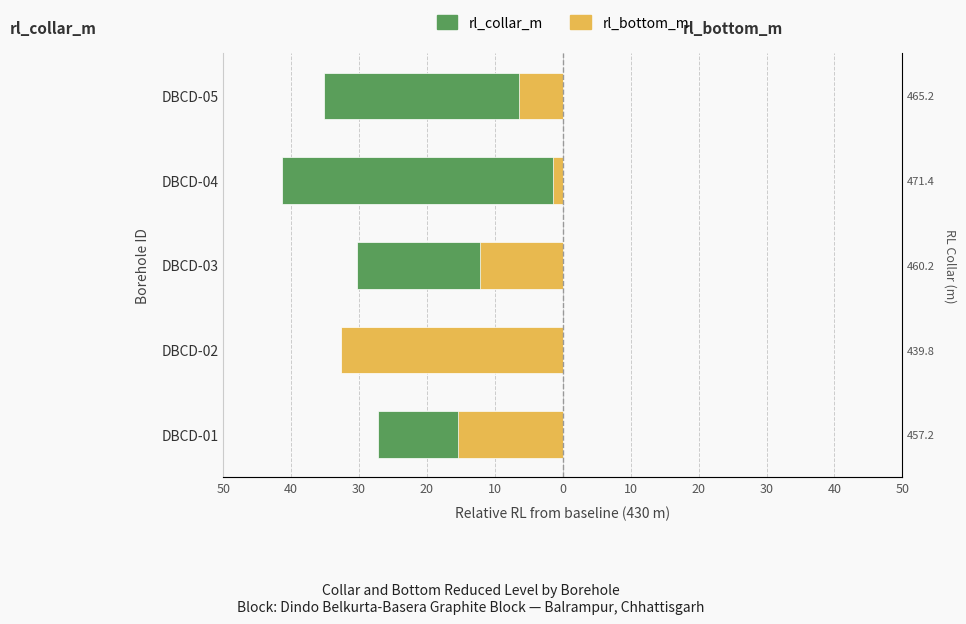

What is the difference between the second highest and second lowest values in the rl_bottom_m series?

9.0